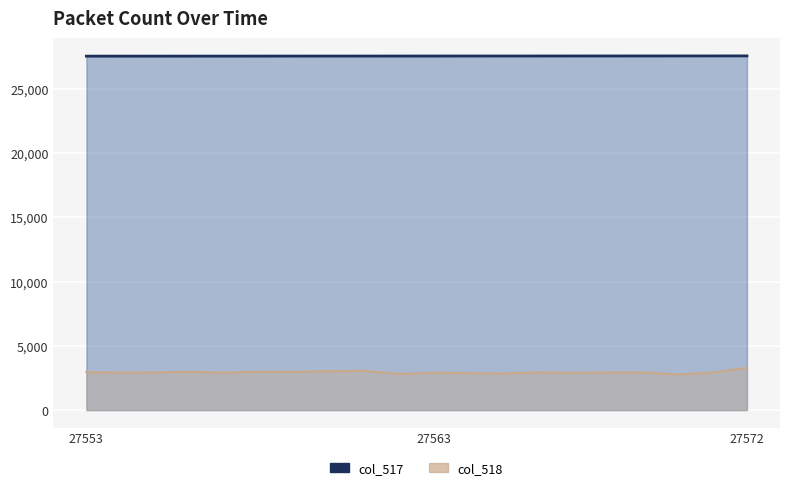

How many lines are shown in the chart?

2